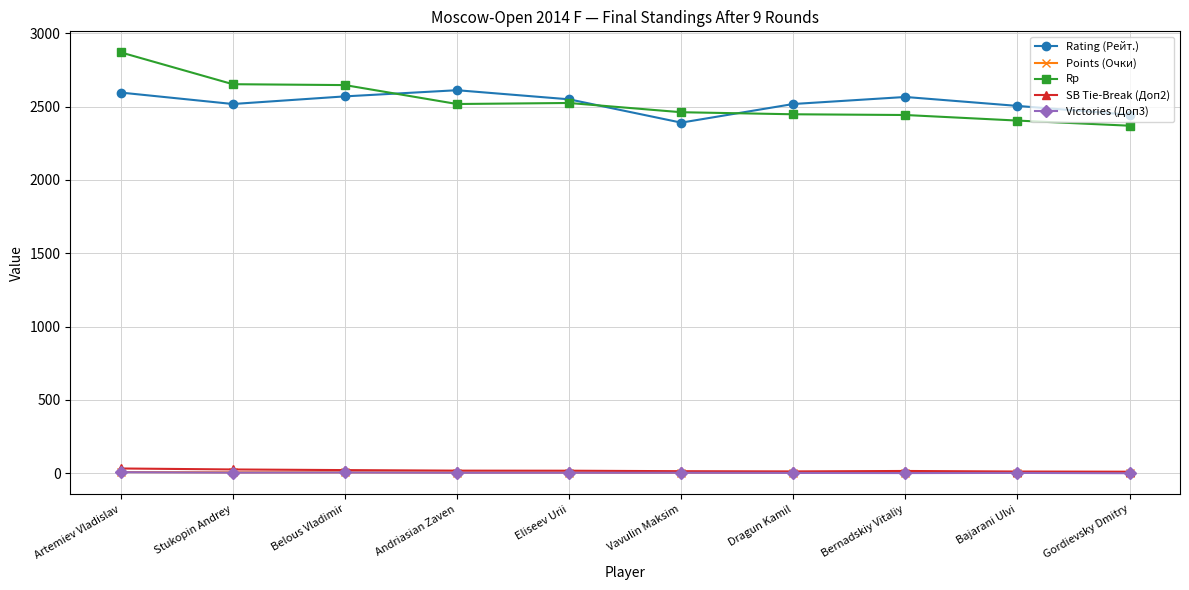

What is the label of the 3rd point from the left?

Belous Vladimir